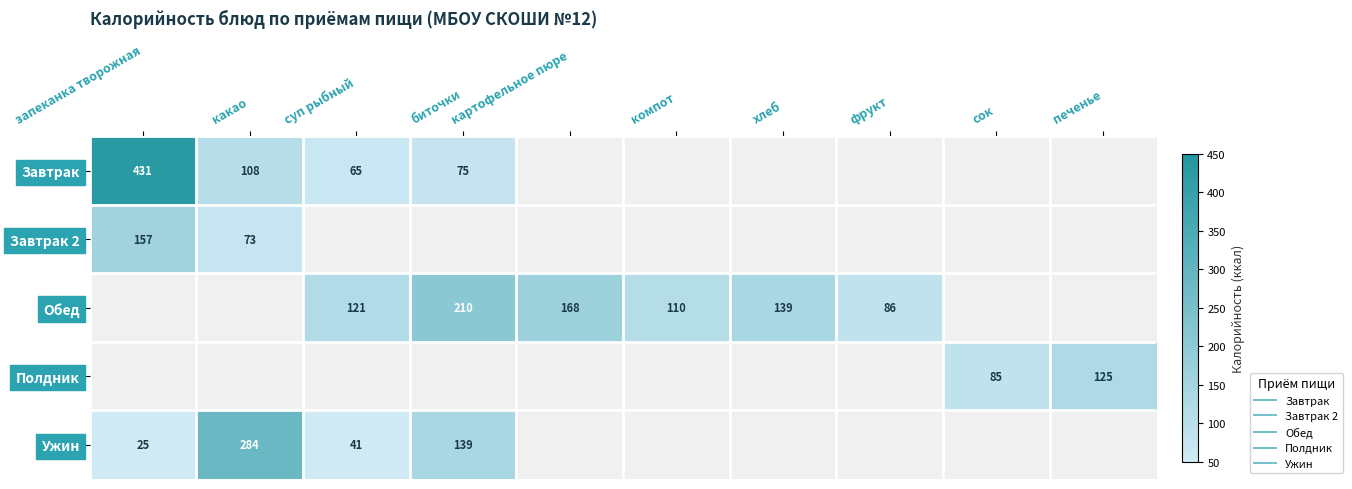

At which label does Завтрак 2 reach its peak?

запеканка творожная